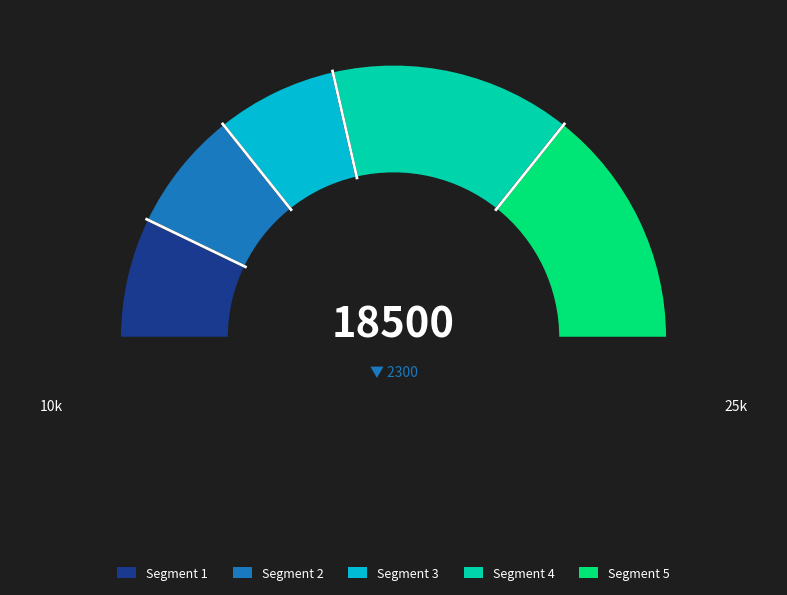

Is it true that Extension is 14% of the pie?

False